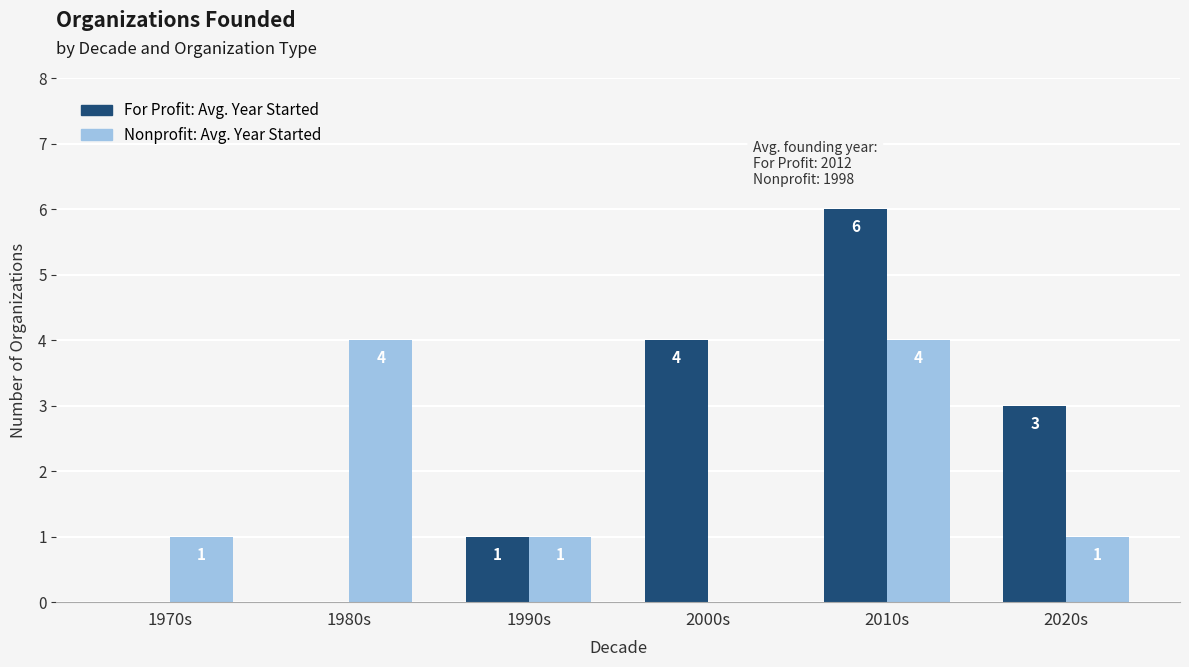

What is the total value across all series at 2010s?

10